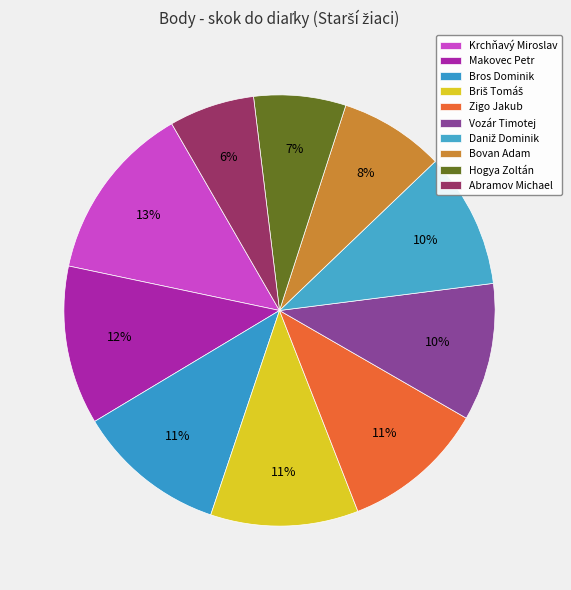

The Bovan Adam slice represents 8% of the pie. True or false?

True